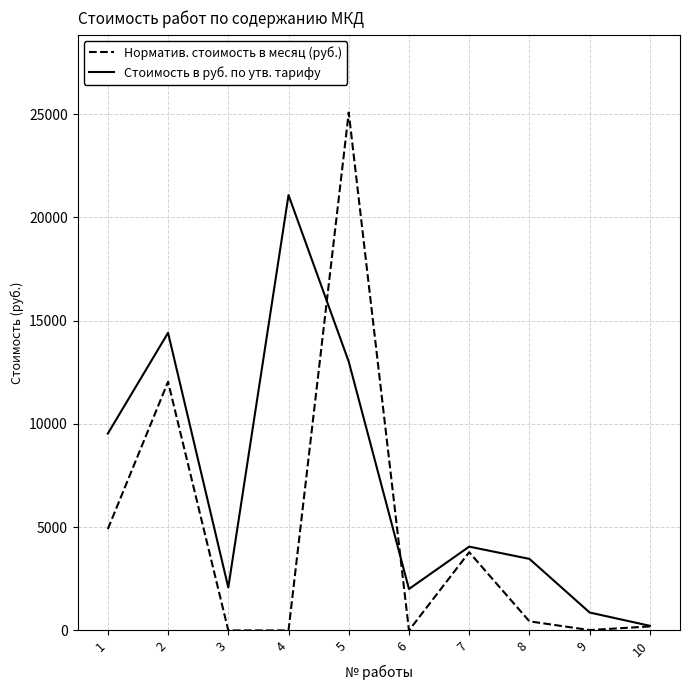

Rank the series at 8 from lowest to highest value.

Норматив. стоимость в месяц (руб.), Стоимость в руб. по утв. тарифу